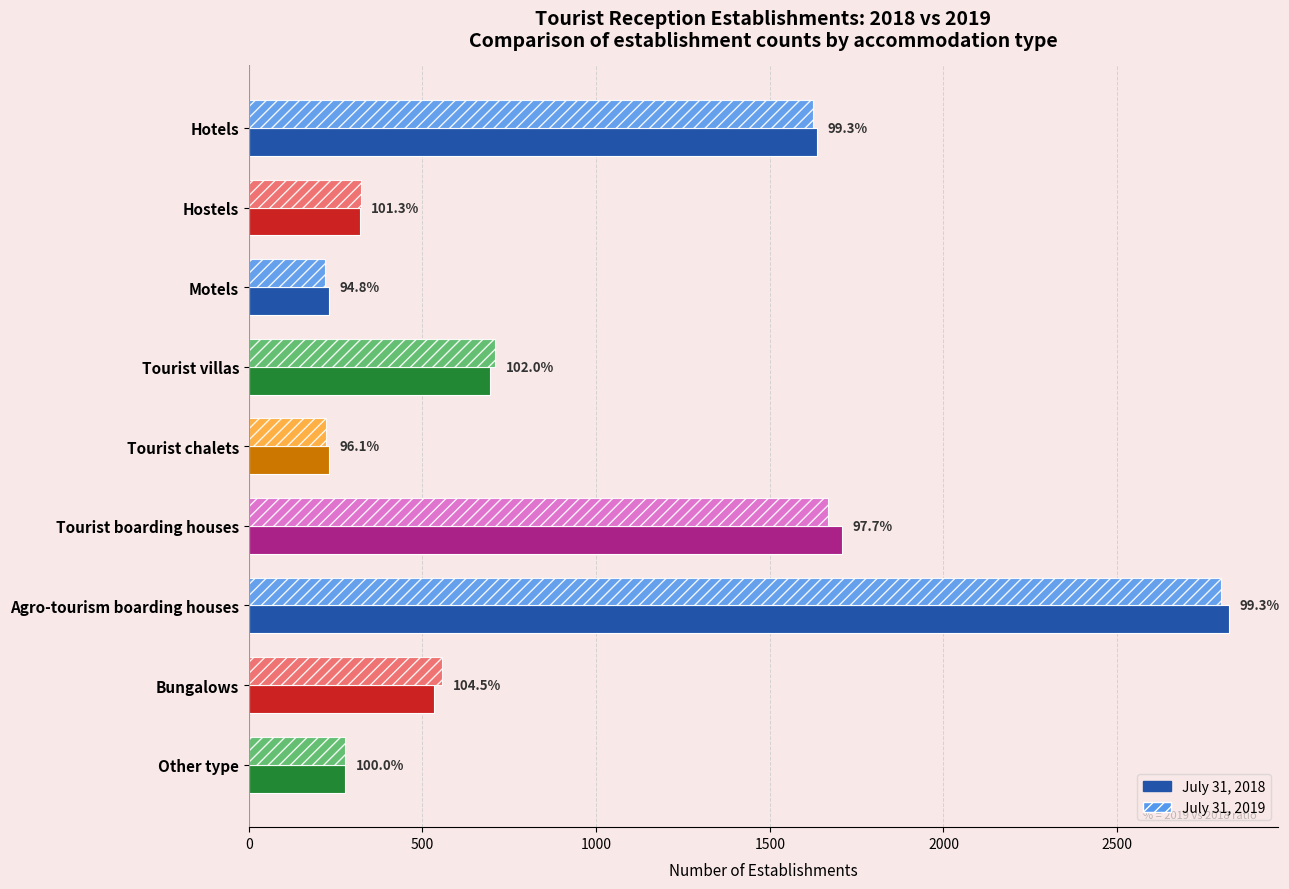

What is the value of the Establishments 2019 bar at the 5th from the left?

222